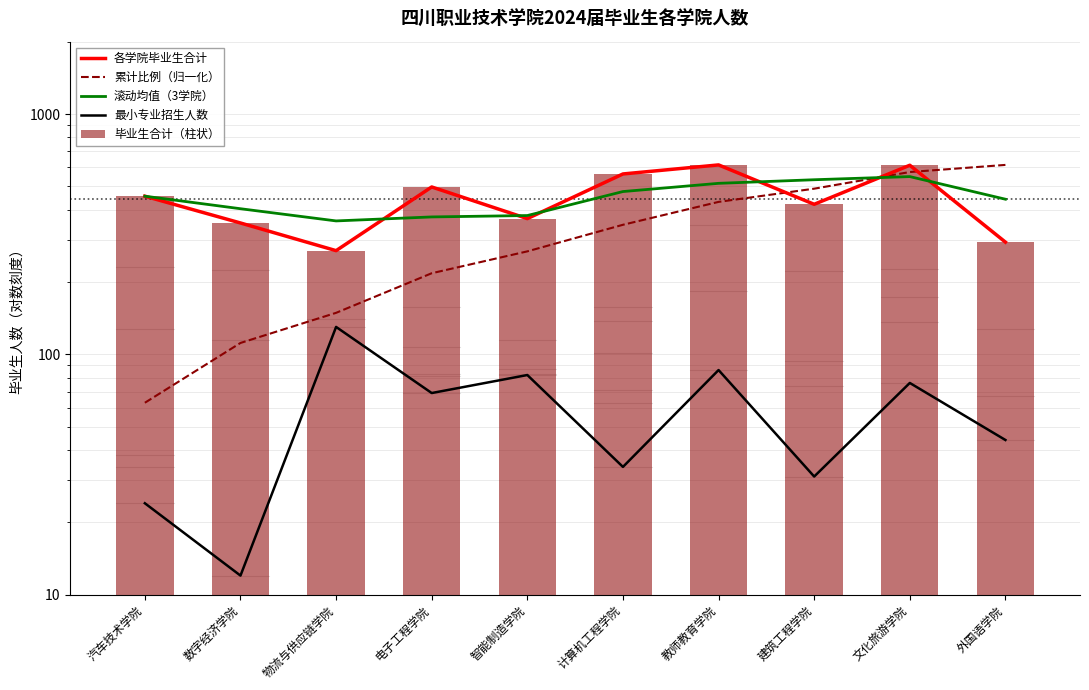

How many groups of bars are there?

10